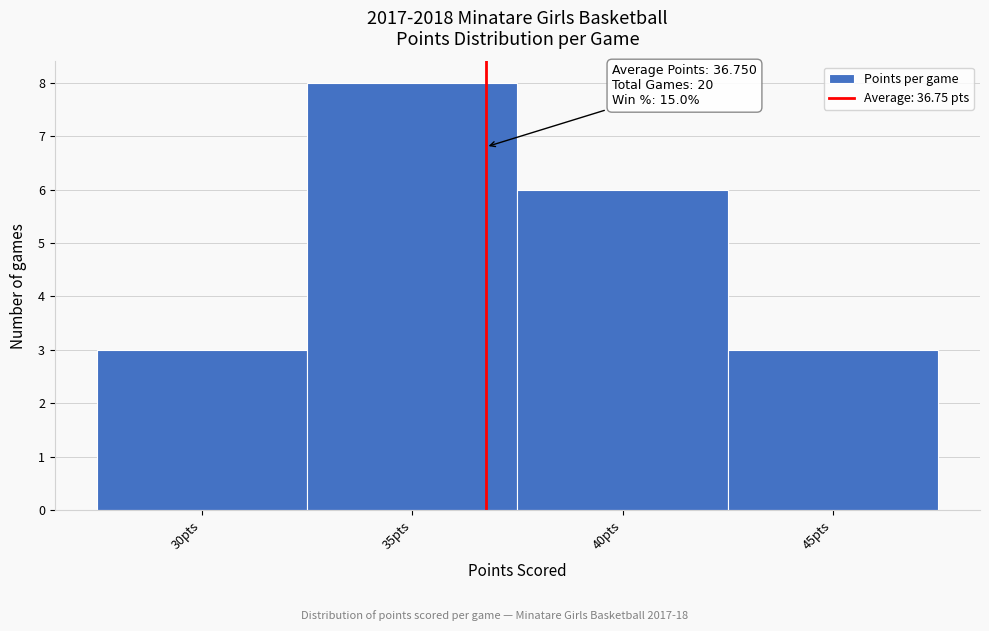

Which range on the x-axis has the tallest bar?

32.5 to 37.5